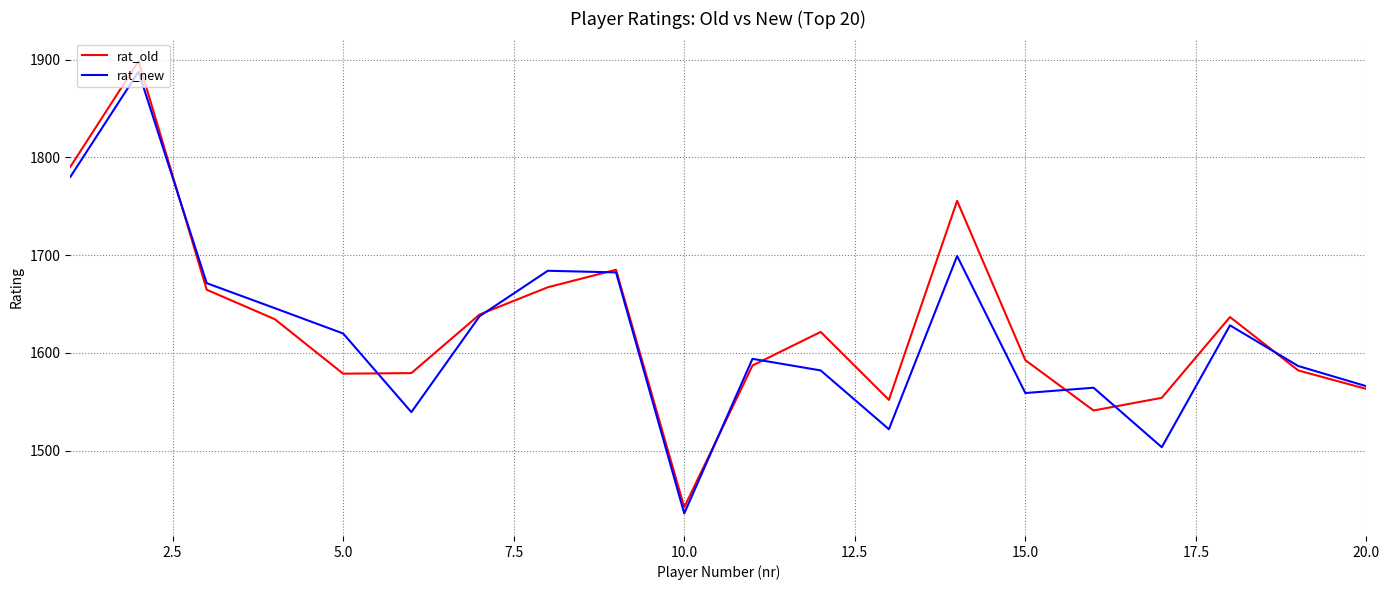

What is the sum of all rat_old values?

32563.5